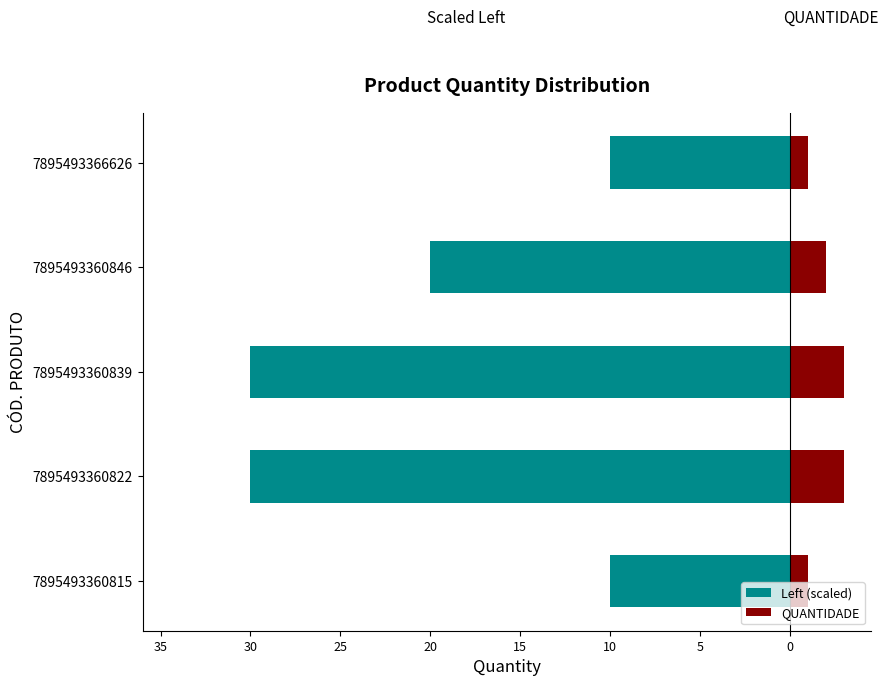

Between 7895493360815 and 7895493366626, which is larger?

7895493360815